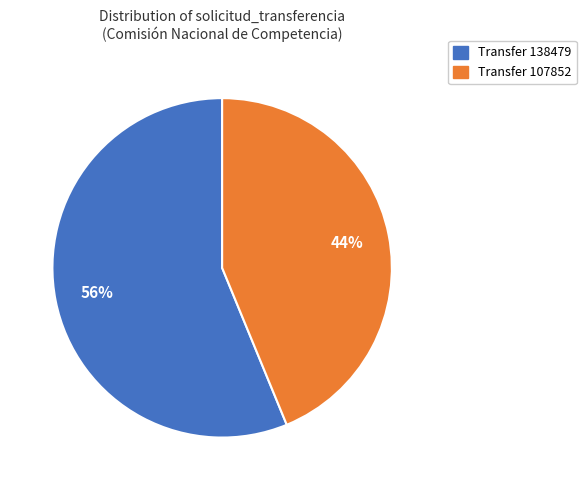

To the nearest percent, what is the average slice percentage?

50%